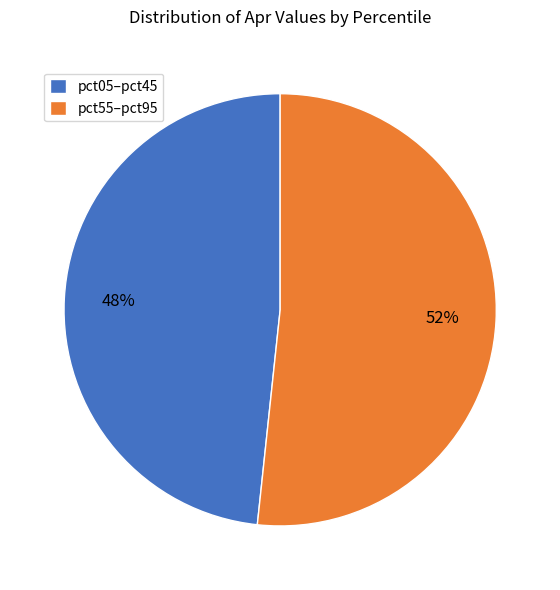

Count the number of slices in the pie.

2